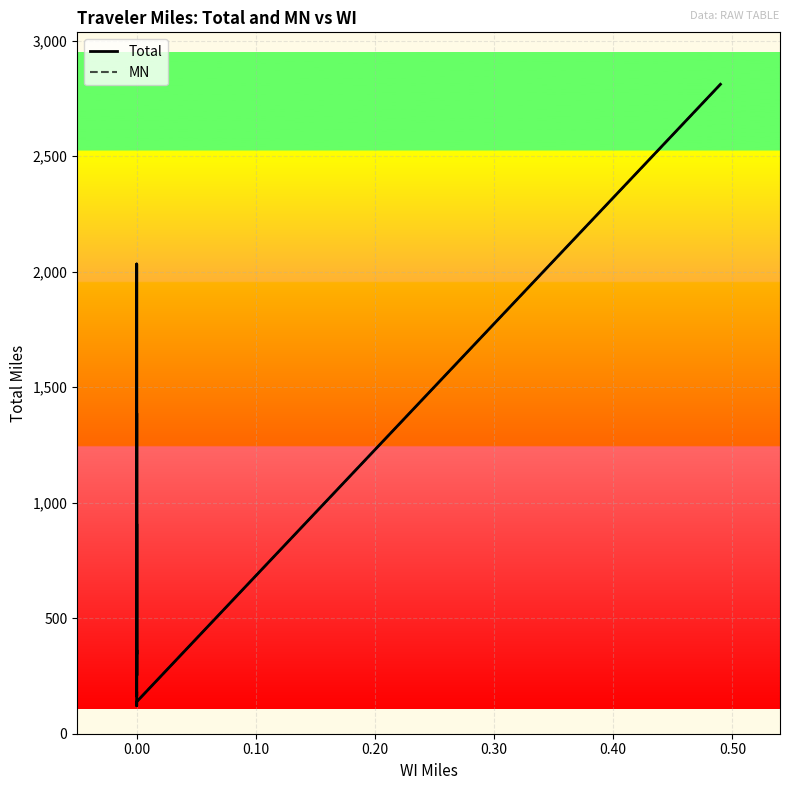

What is the sum of all MN values?

12957.7